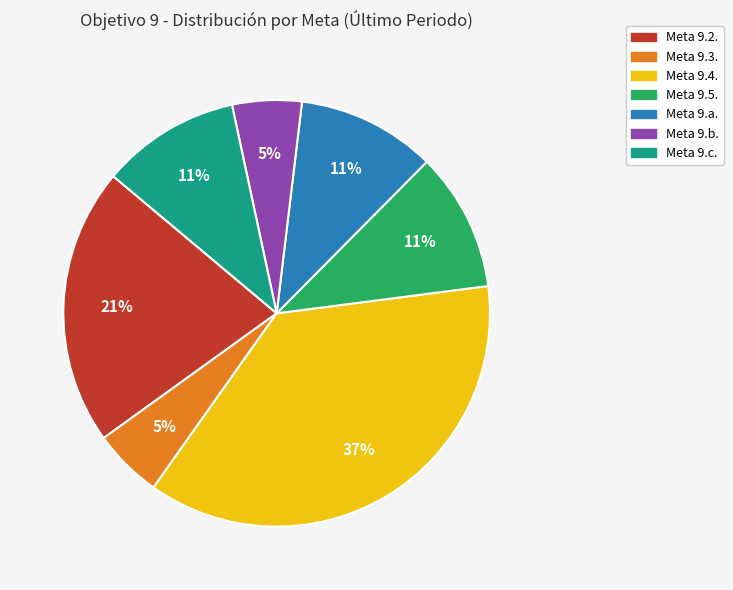

To the nearest percent, what is the difference between the Meta 9.2. and Meta 9.b. slice percentages?

16%